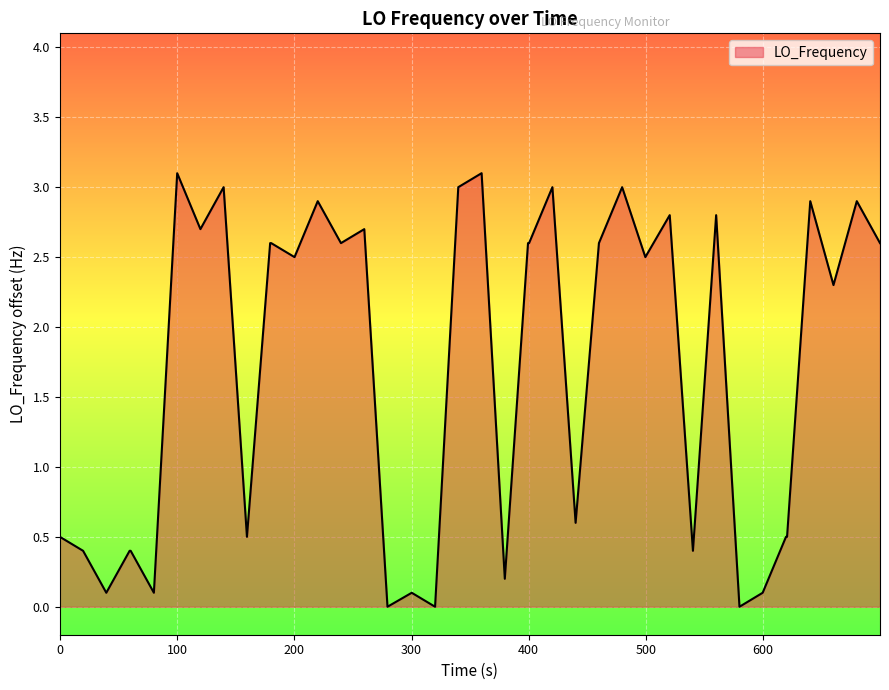

What is the greatest value displayed?

3.1